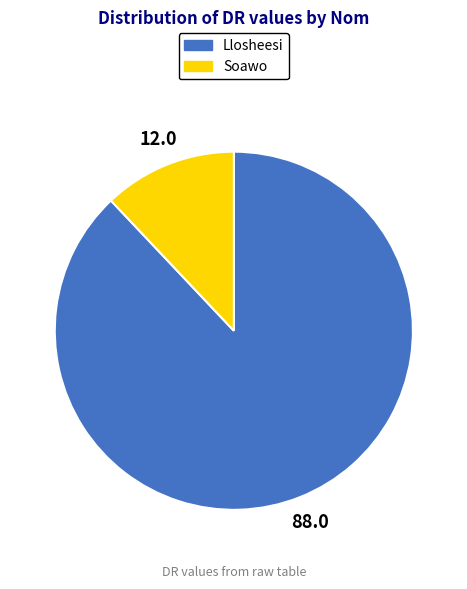

Which category has the biggest portion of the pie?

Llosheesi